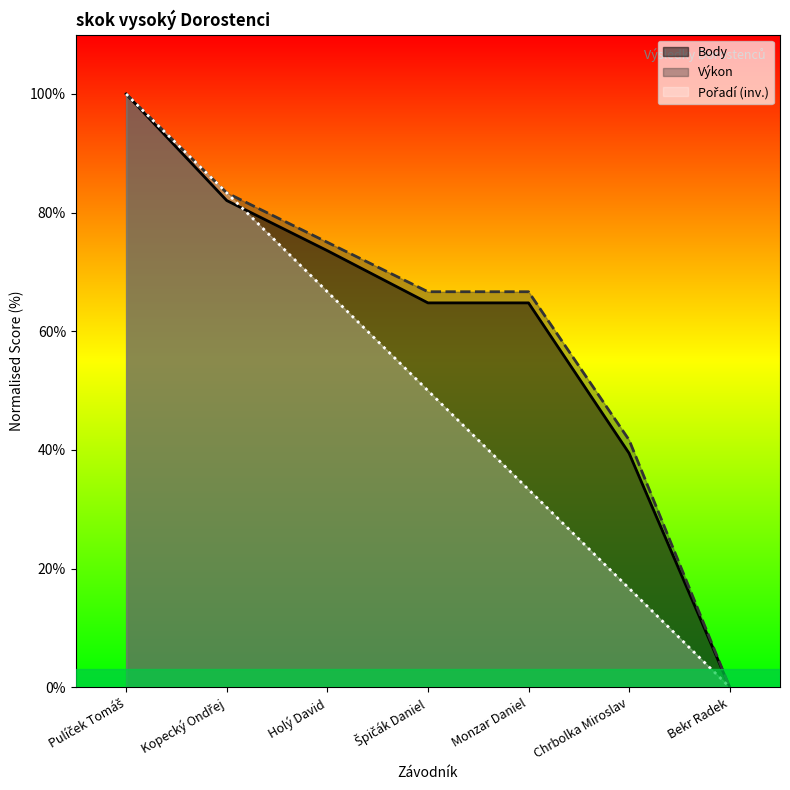

What is the value of the Pořadí point at the 1st from the left?

100.0